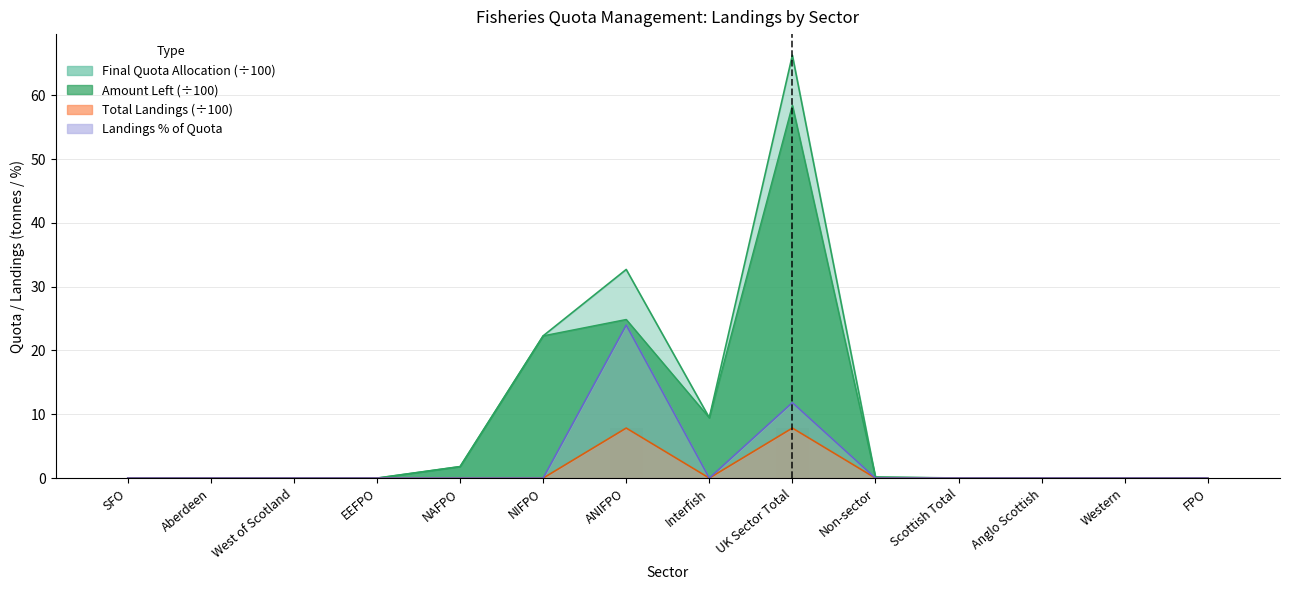

How many positive values are there?

2